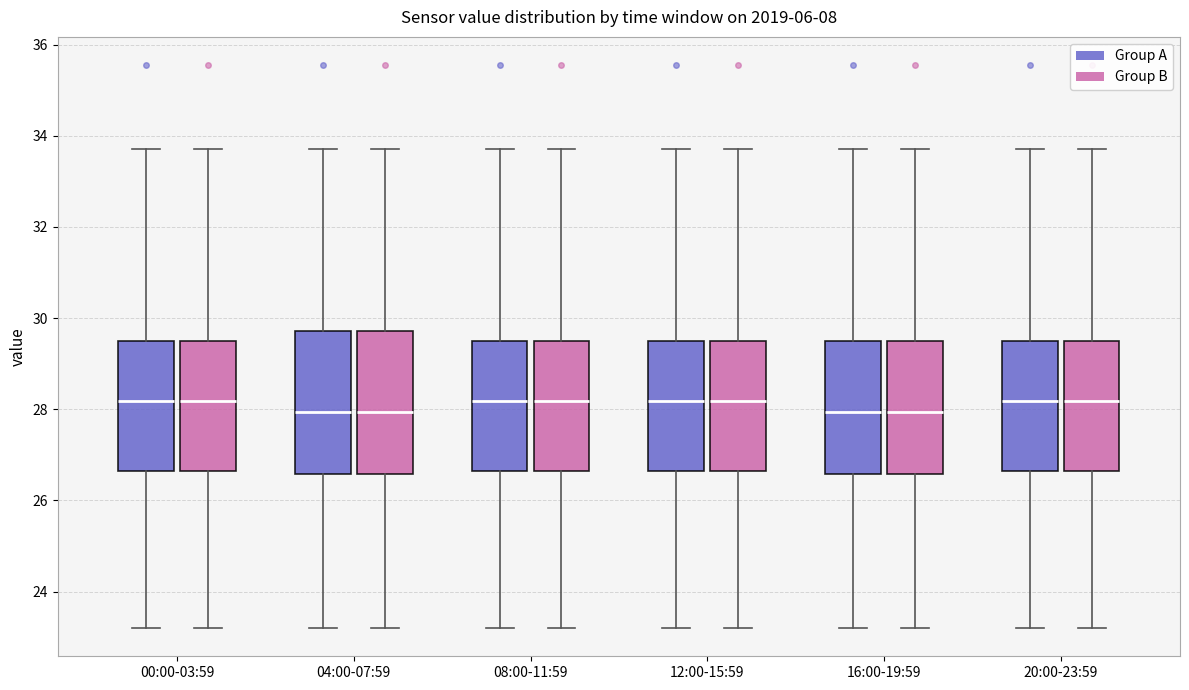

Where does the upper whisker of the box for 20:00-23:59 (Group B) end on the y-axis? The values are not printed on the chart, so give them approximately, as read against the axis.

33.8